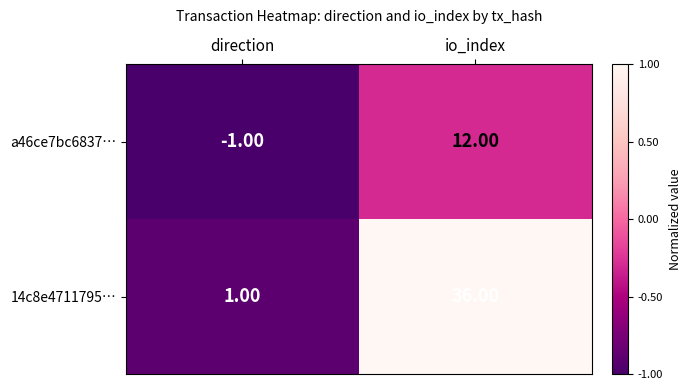

List the series in order of their peak value, lowest first.

a46ce7bc6837…, 14c8e4711795…